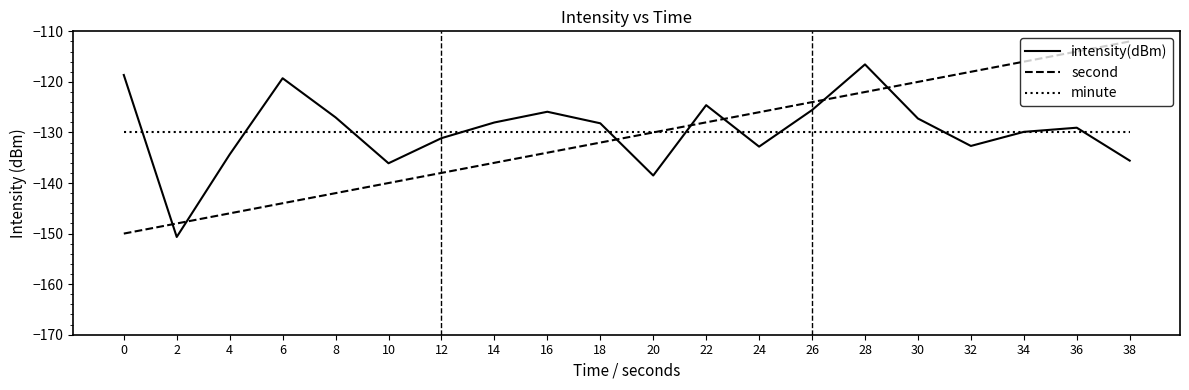

True or false: second has a value of -75.7 at 30.

False